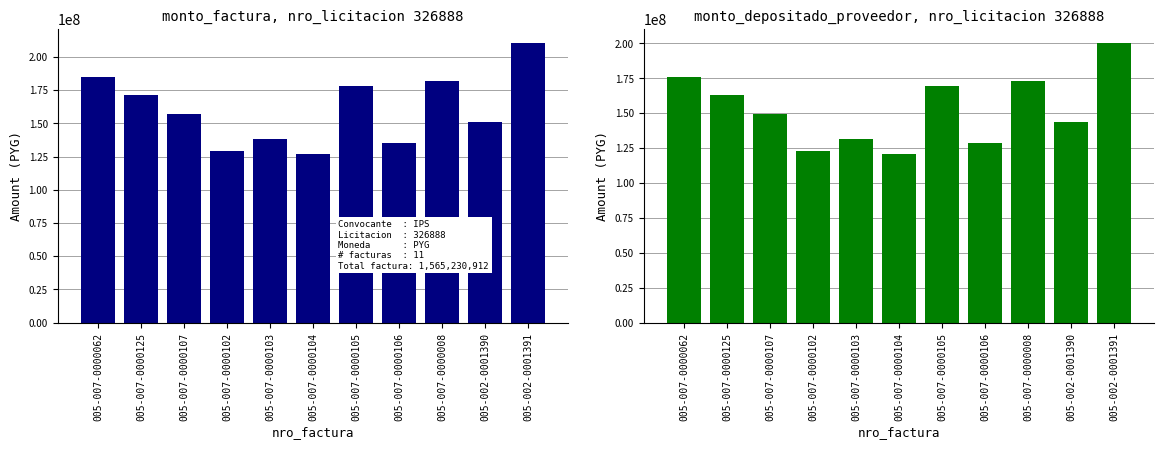

True or false: monto_factura has a value of 310120564 at 005-007-0000062.

False